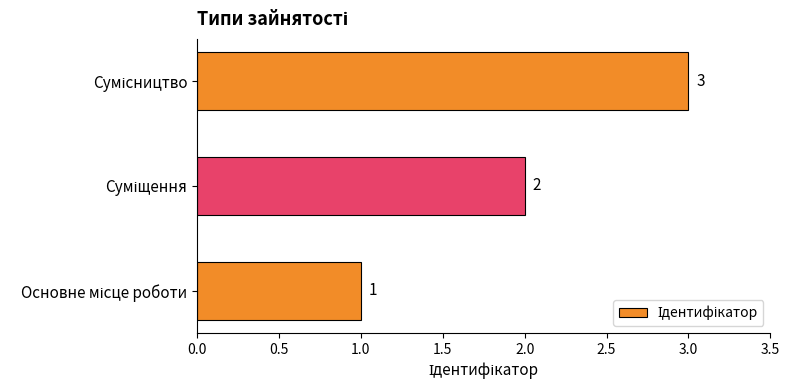

What is the greatest value displayed?

3